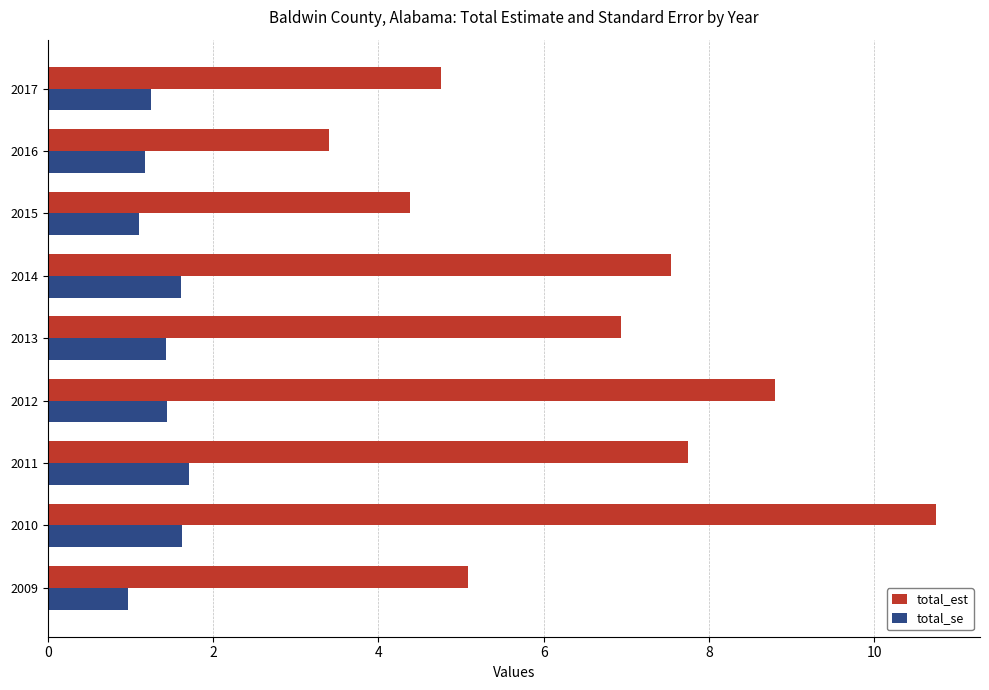

What is the total value across all series at 2014?

9.1